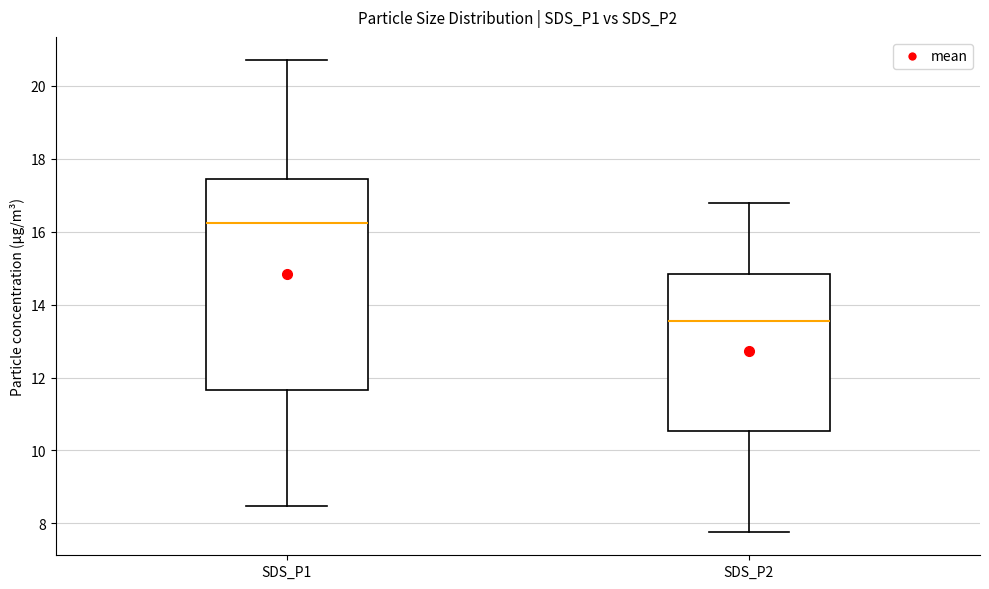

Reading left to right, read every box against the y-axis: the position of its median line, the range the box covers, and the ends of its whiskers. The values are not printed on the chart, so give them approximately, as read against the axis.

SDS_P1: median 16.2, box 11.6 to 17.4, whiskers 8.4 to 20.8
SDS_P2: median 13.6, box 10.6 to 14.8, whiskers 7.8 to 16.8